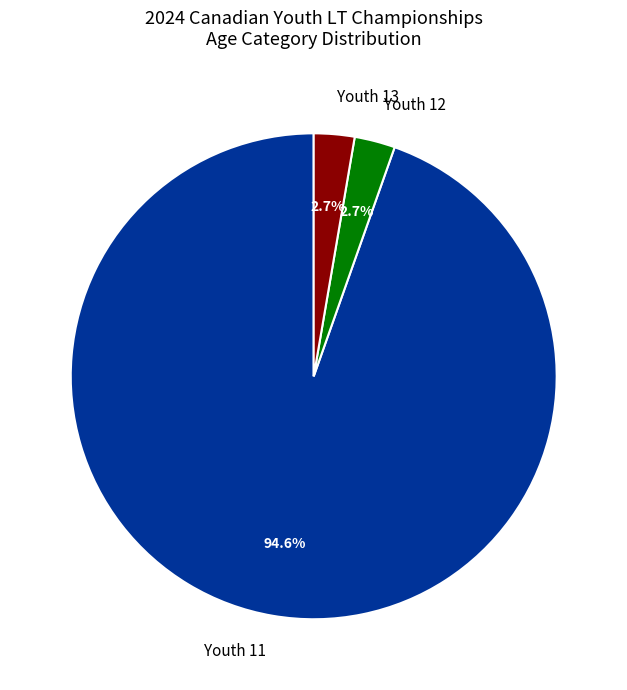

To the nearest percent, what portion does Youth 11 represent?

95%